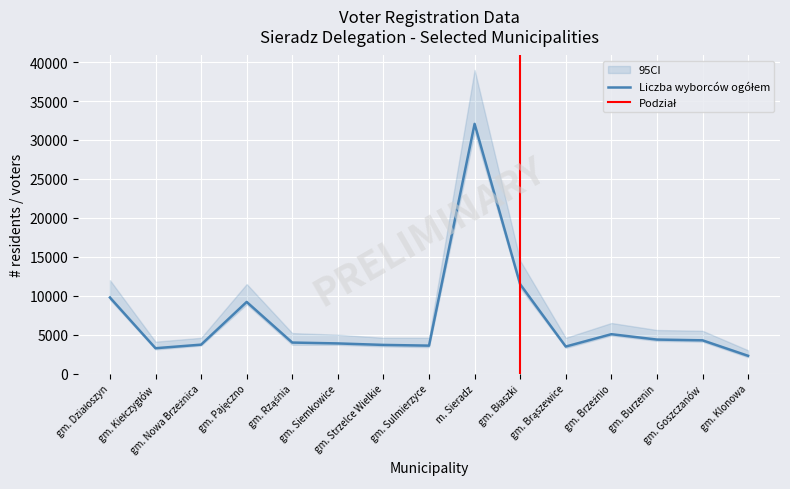

What is the greatest value displayed?

38557